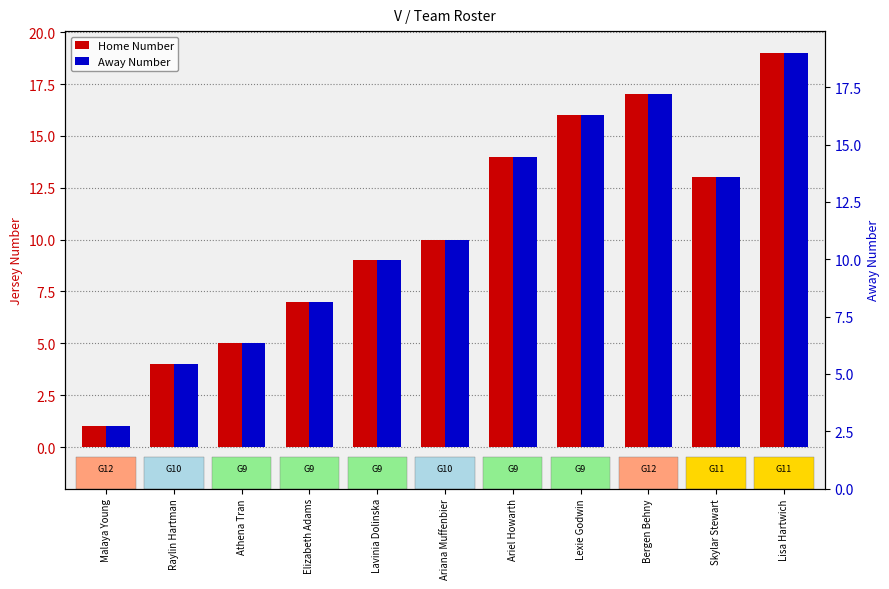

What is the greatest value displayed?

19